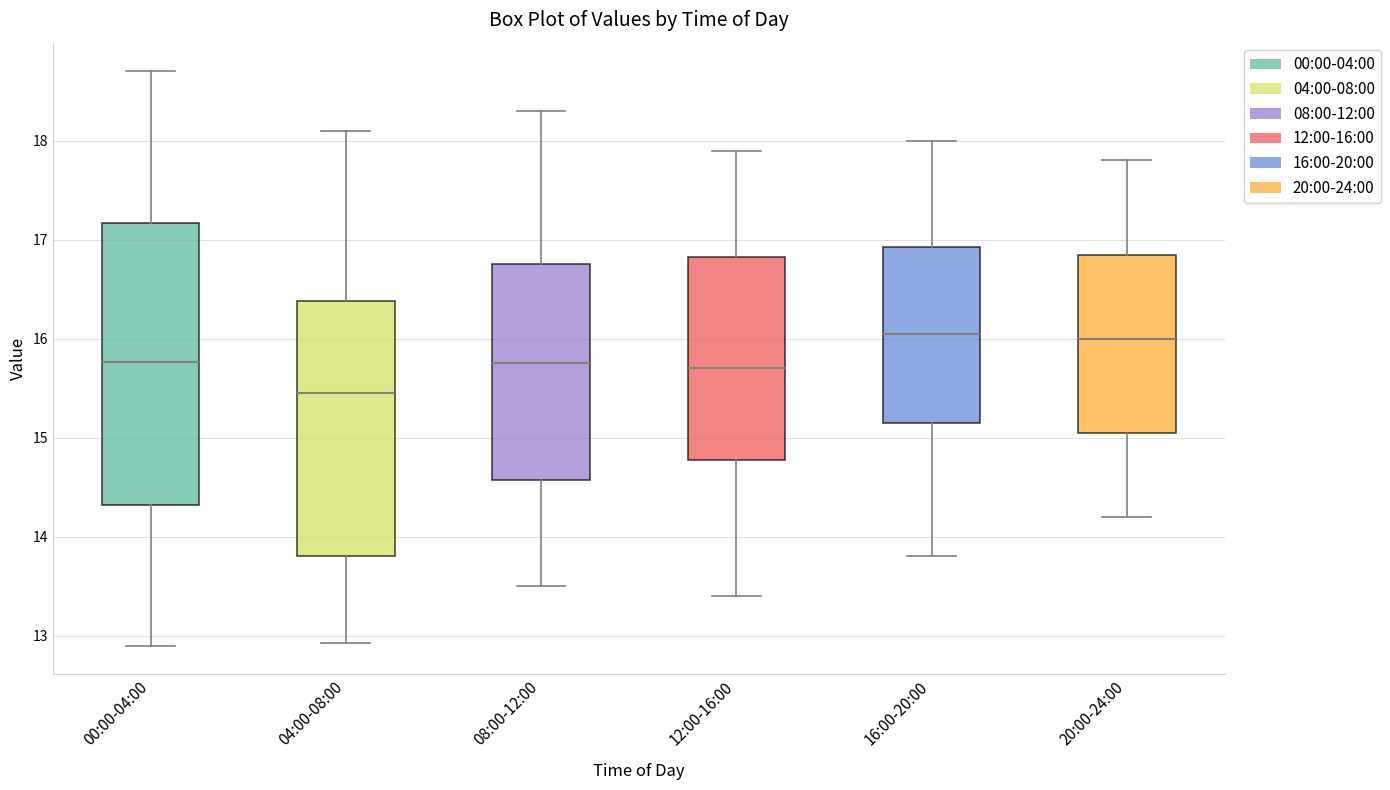

Reading left to right, transcribe this box plot: for each box, give where its median line is, the range the box spans, and where its two whiskers end, as read against the y-axis. The values are not printed on the chart, so give them approximately, as read against the axis.

00:00-04:00: median 15.8, box 14.3 to 17.2, whiskers 12.9 to 18.7
04:00-08:00: median 15.5, box 13.8 to 16.4, whiskers 12.9 to 18.1
08:00-12:00: median 15.8, box 14.6 to 16.8, whiskers 13.5 to 18.3
12:00-16:00: median 15.7, box 14.8 to 16.8, whiskers 13.4 to 17.9
16:00-20:00: median 16.1, box 15.2 to 16.9, whiskers 13.8 to 18.0
20:00-24:00: median 16.0, box 15.1 to 16.9, whiskers 14.2 to 17.8